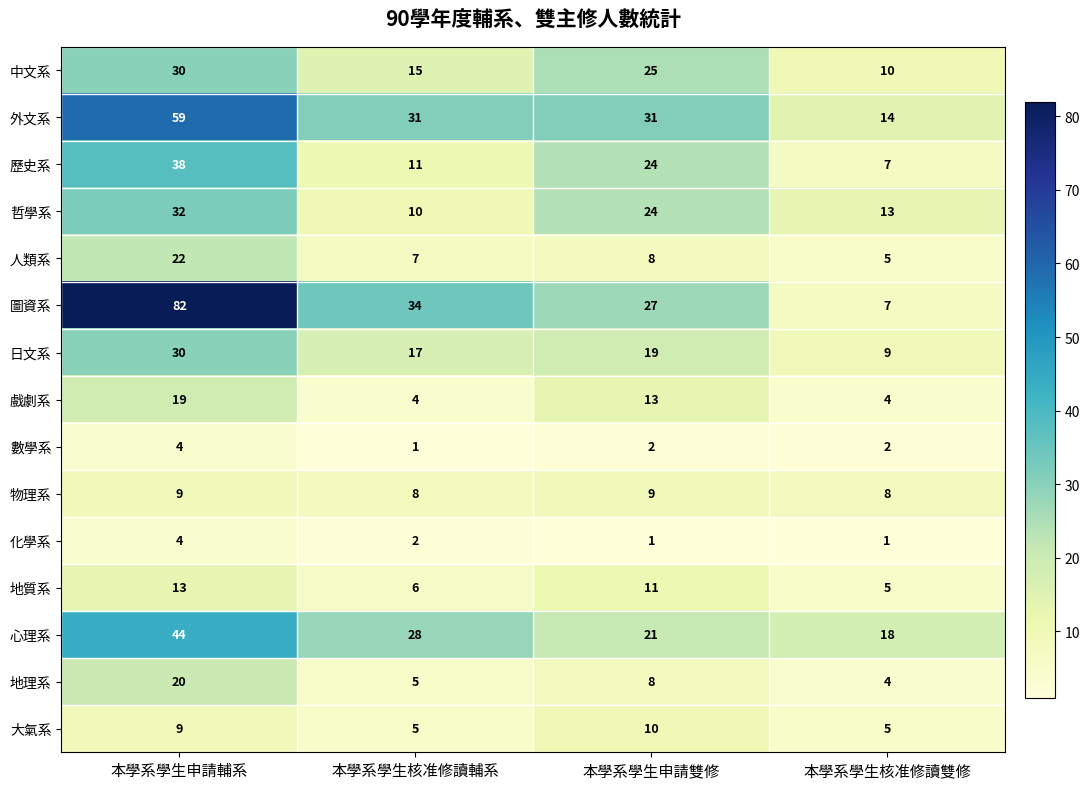

Where does the 人類系 series first go above 8?

本學系學生申請輔系